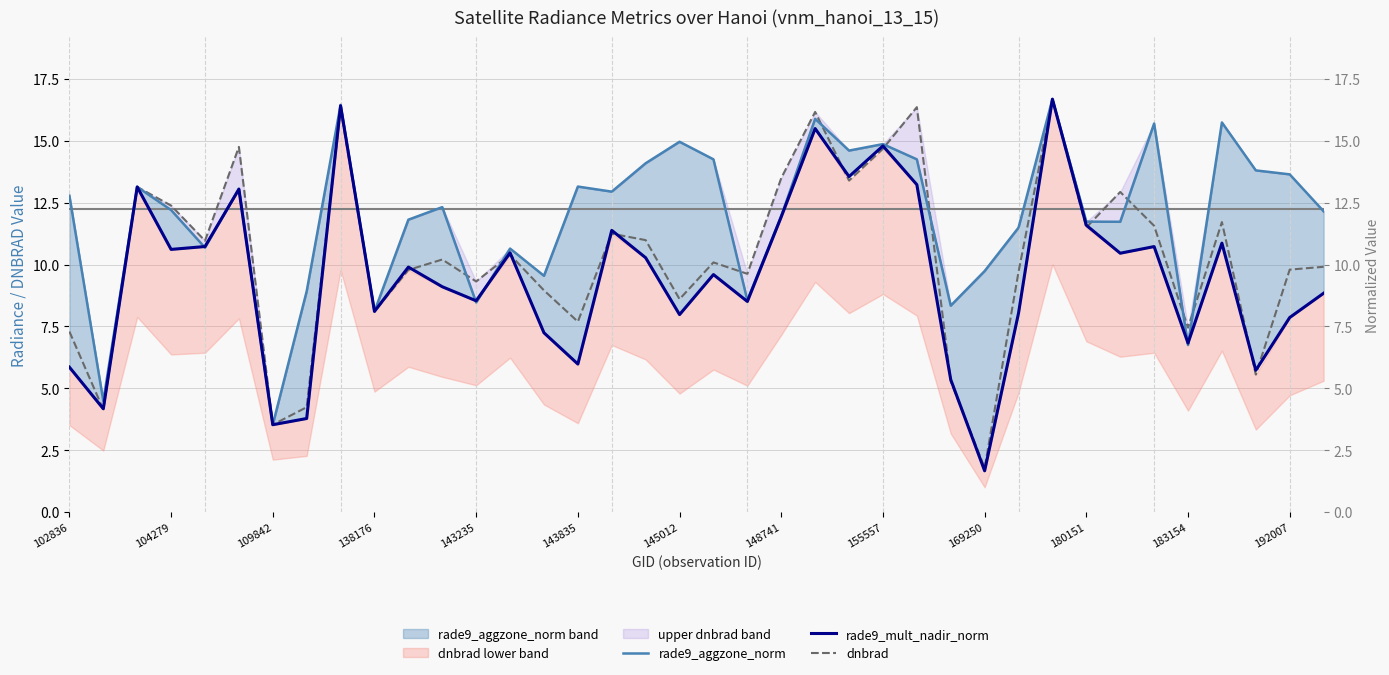

What are all the series names shown in the legend?

rade9_aggzone_norm, rade9_mult_nadir_norm, dnbrad